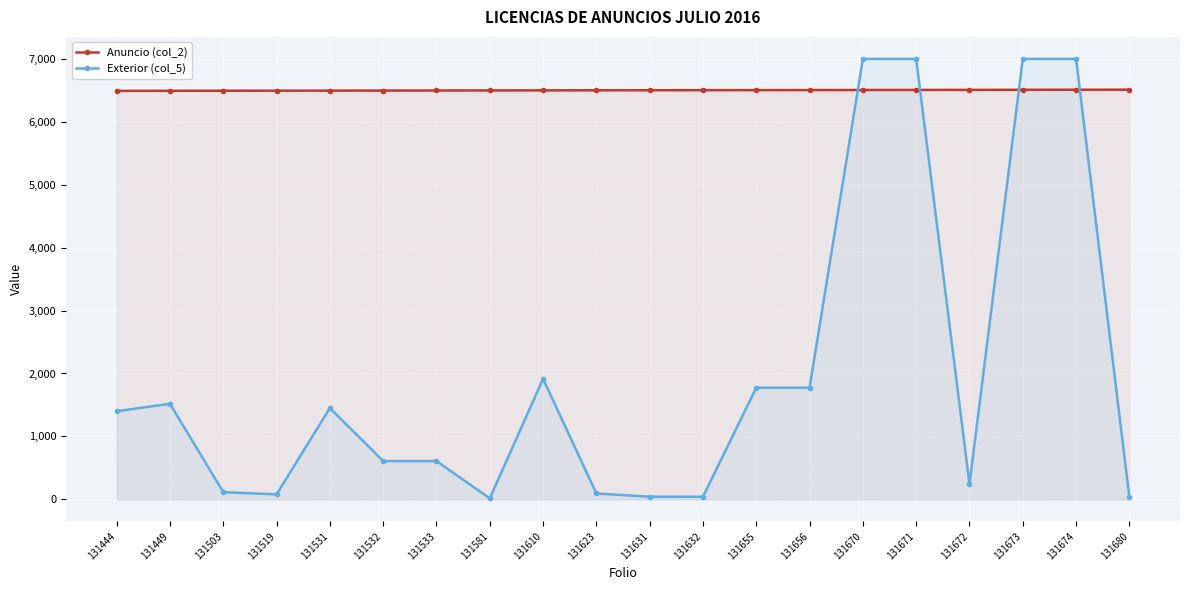

Does the chart display data point markers on the line(s)?

Yes